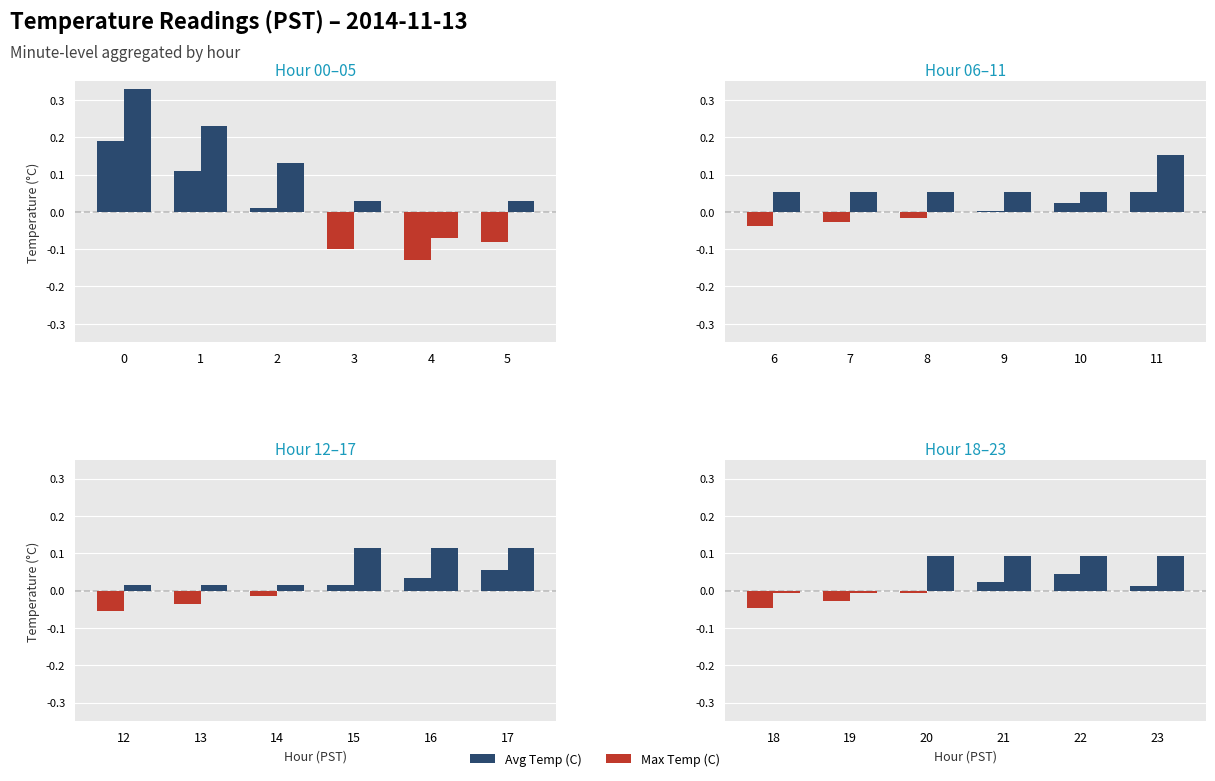

Rank the series by their average value, from lowest to highest.

Avg Temp (C), Max Temp (C)